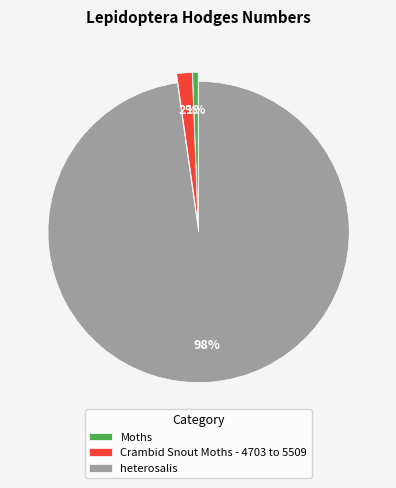

Combined, do Moths and heterosalis account for over 50%?

Yes